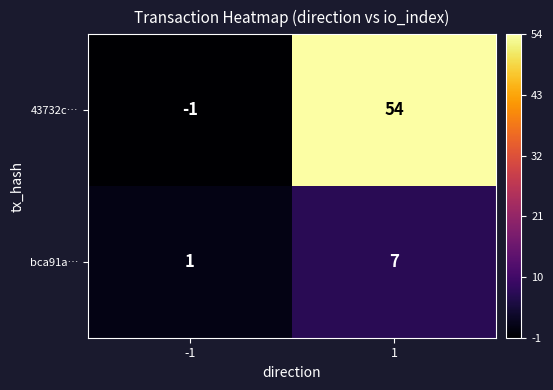

Count the number of categories in the chart.

2